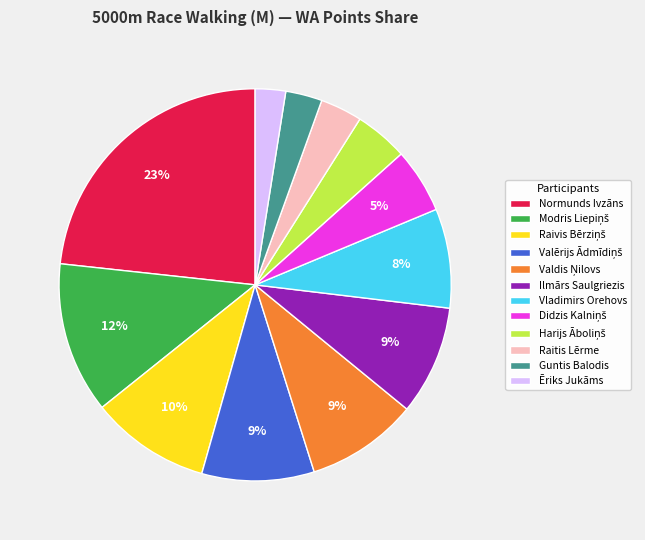

Is there a majority slice in this chart?

No